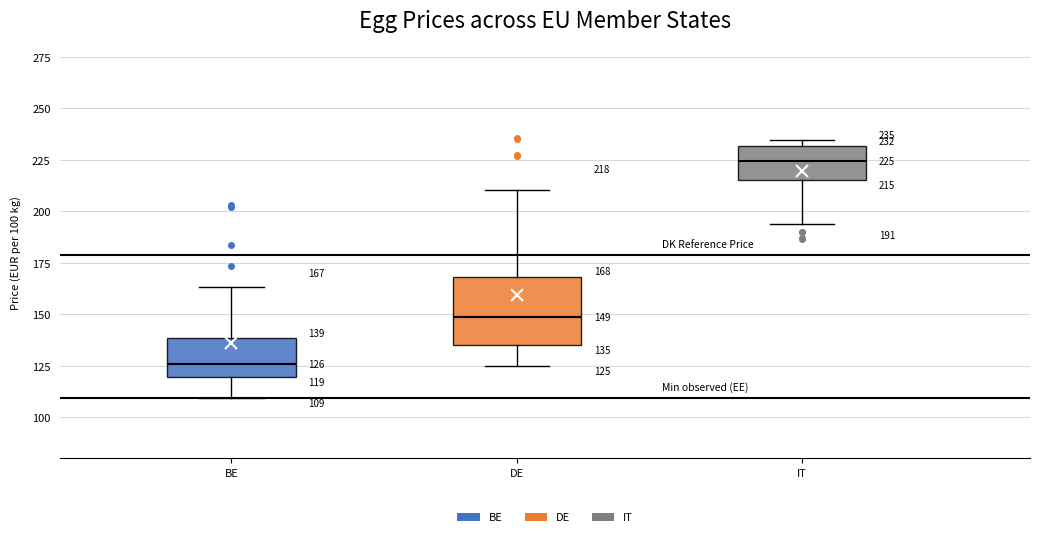

Which box is the tallest, from its lower edge to its upper edge?

DE